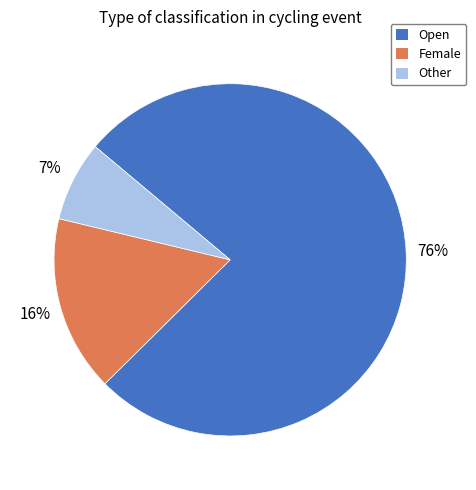

Which slice is the smallest?

Other